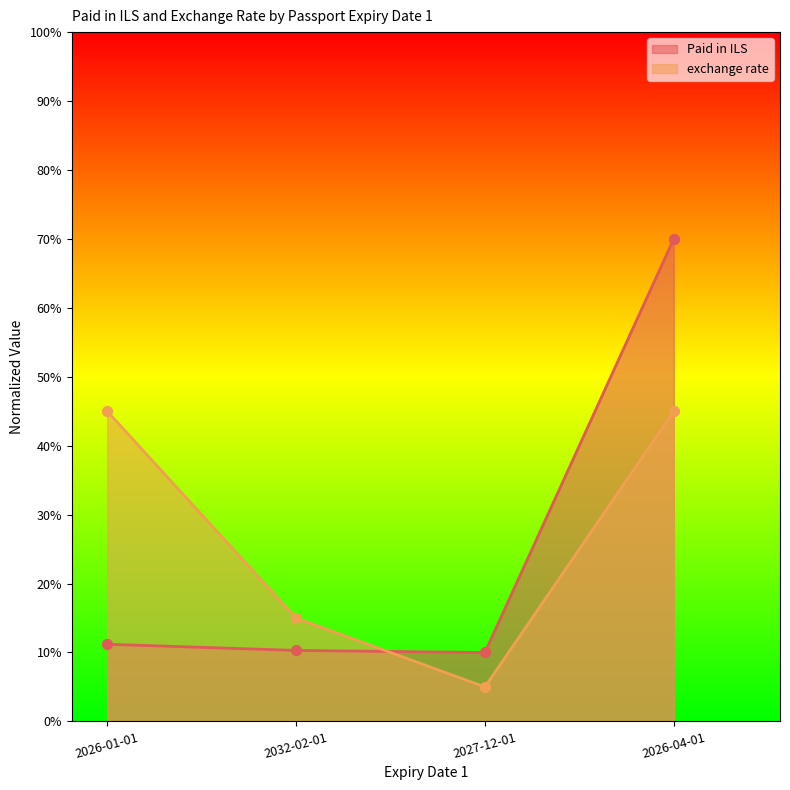

At how many categories does at least one series exceed 59?

1